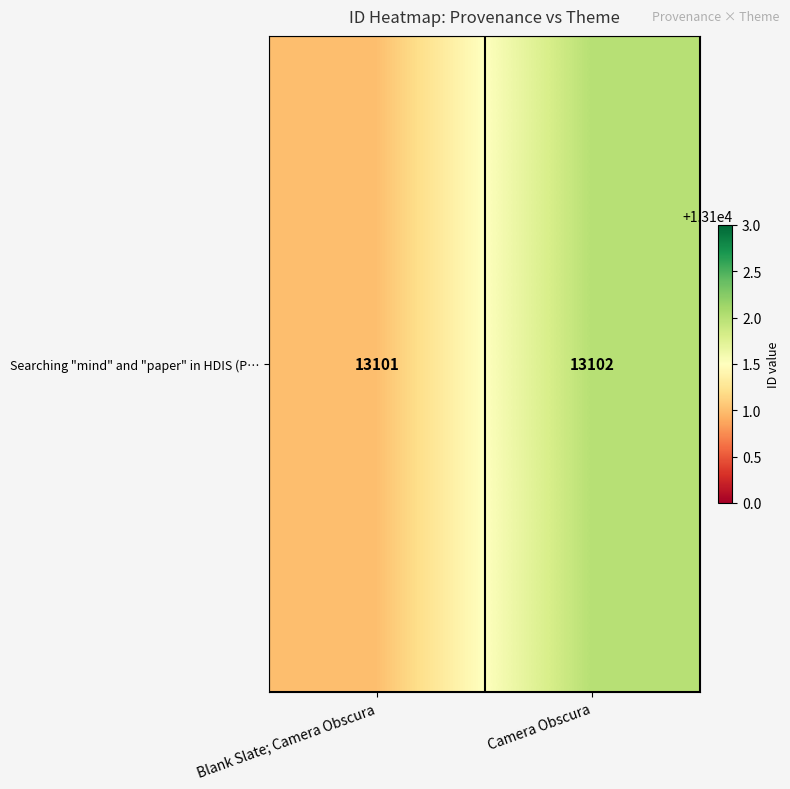

The chart shows a value of 22537 at Camera Obscura. True or false?

False